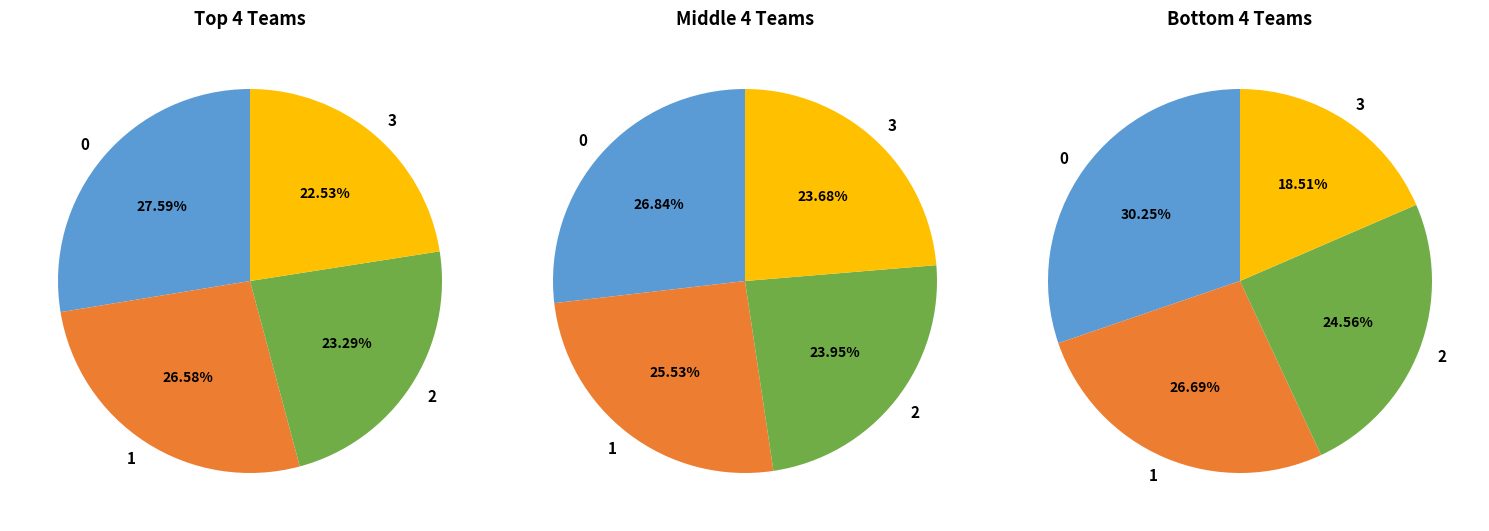

True or false: C1 SK DMS Zilina accounts for 16% of the total.

False